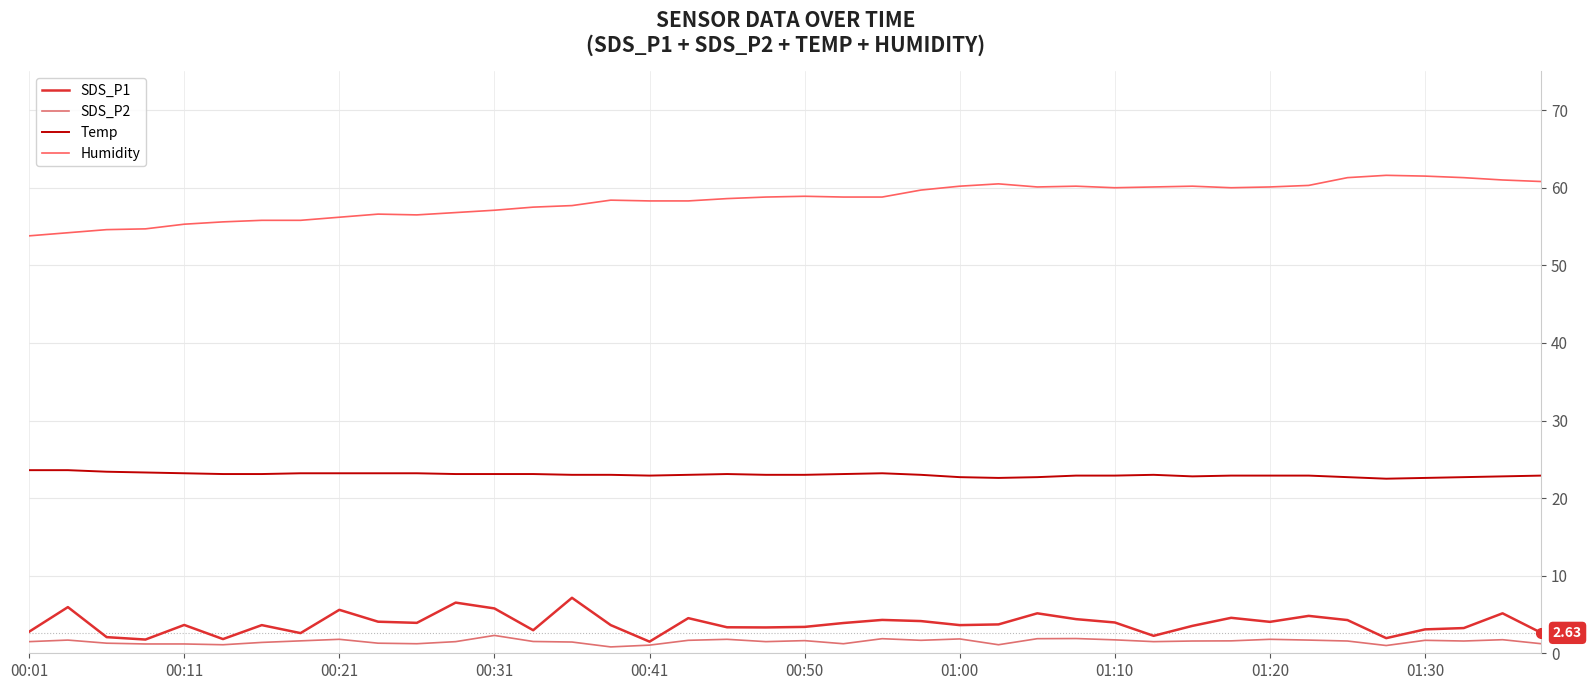

Which series has the largest range (max minus min)?

Humidity